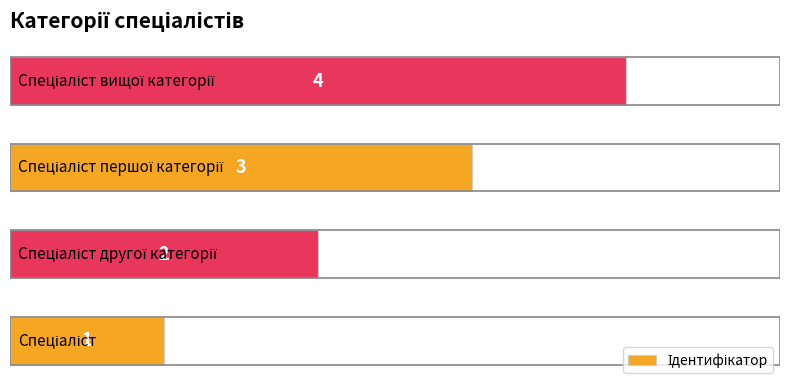

What is the difference between the maximum and second lowest values?

2